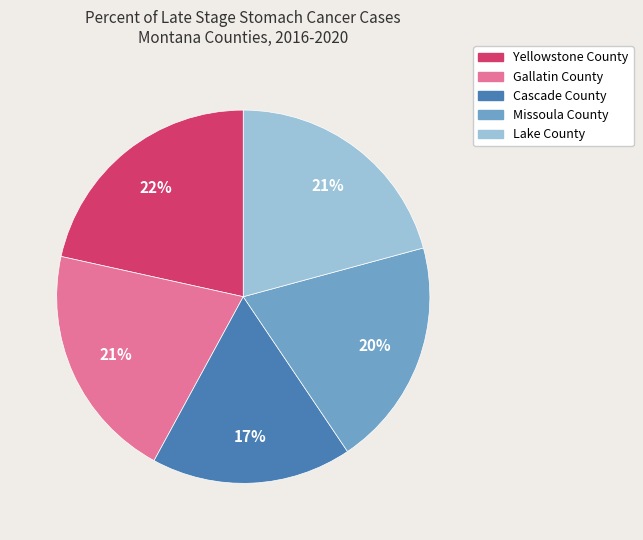

Does any single category account for the majority?

No